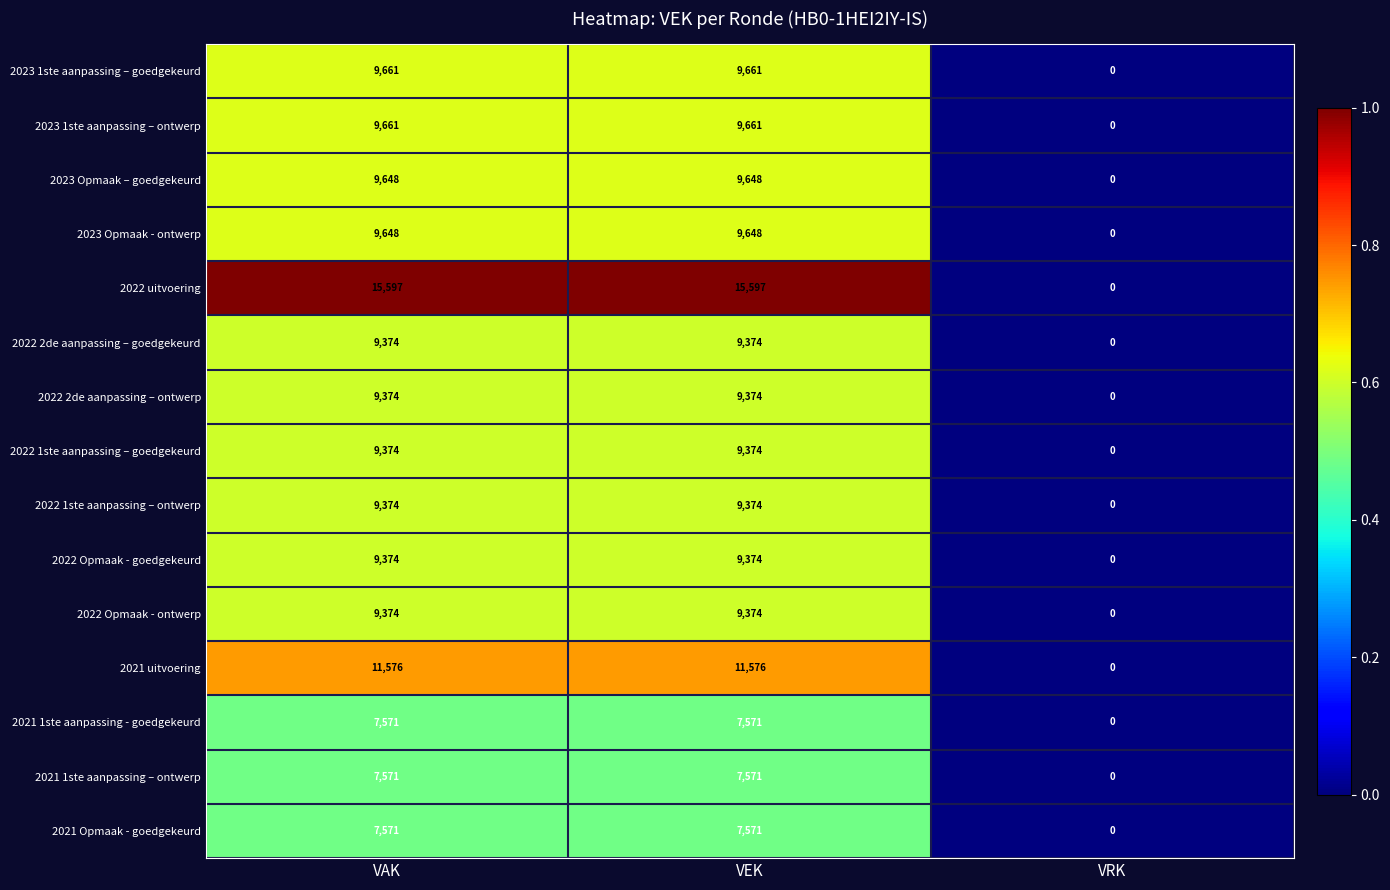

What is the average value of the 2021 1ste aanpassing - goedgekeurd series?

5047